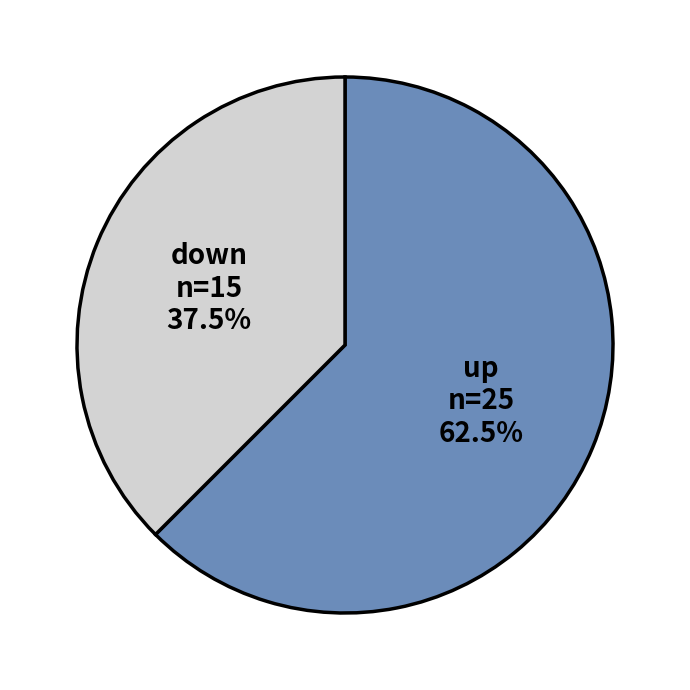

Which category has the biggest portion of the pie?

up